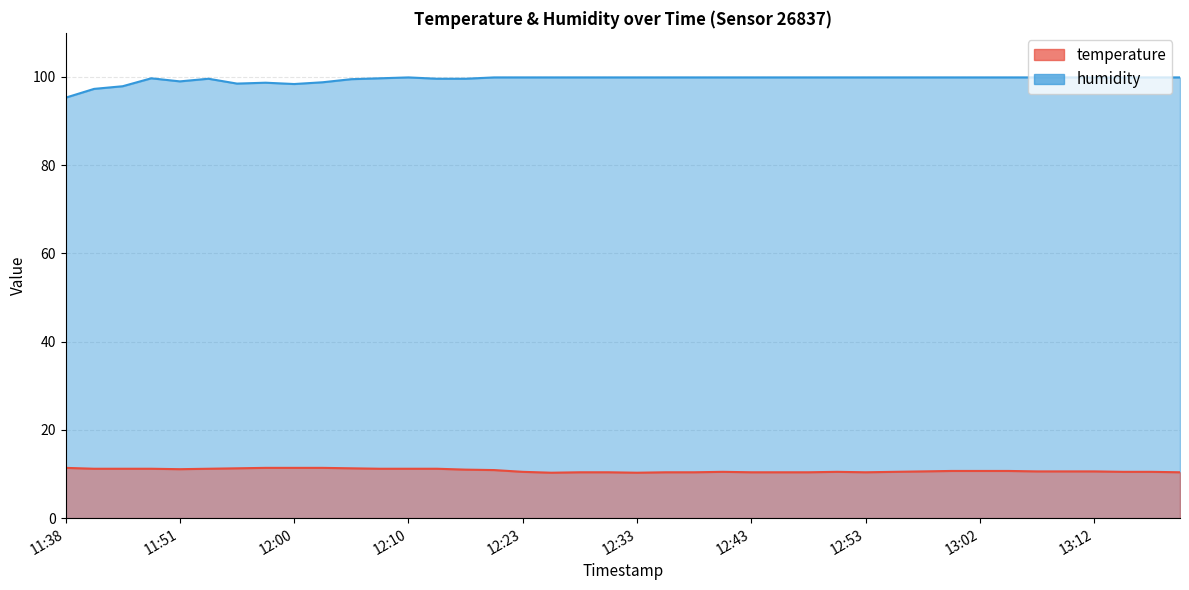

What is the maximum value shown in the chart?

99.9